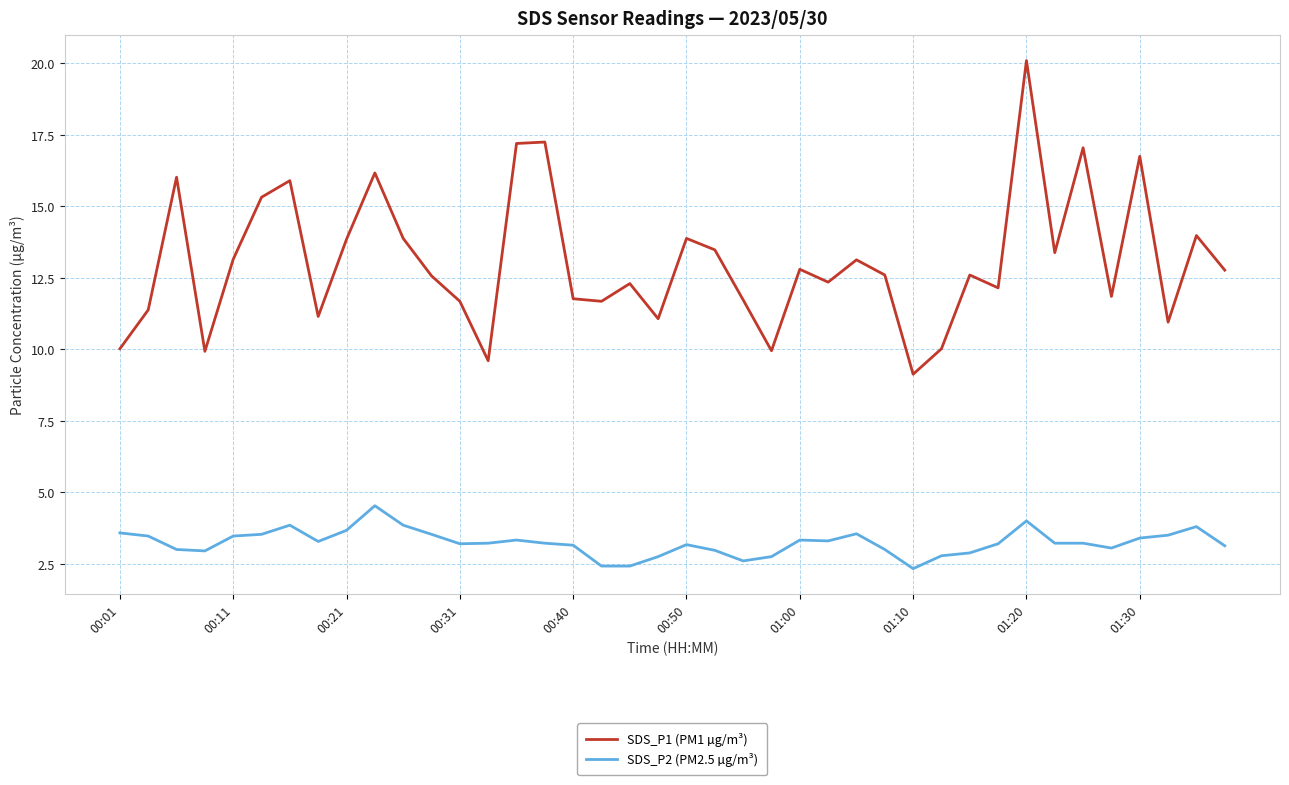

What is the maximum value for SDS_P2 (PM2.5 µg/m³)?

4.5